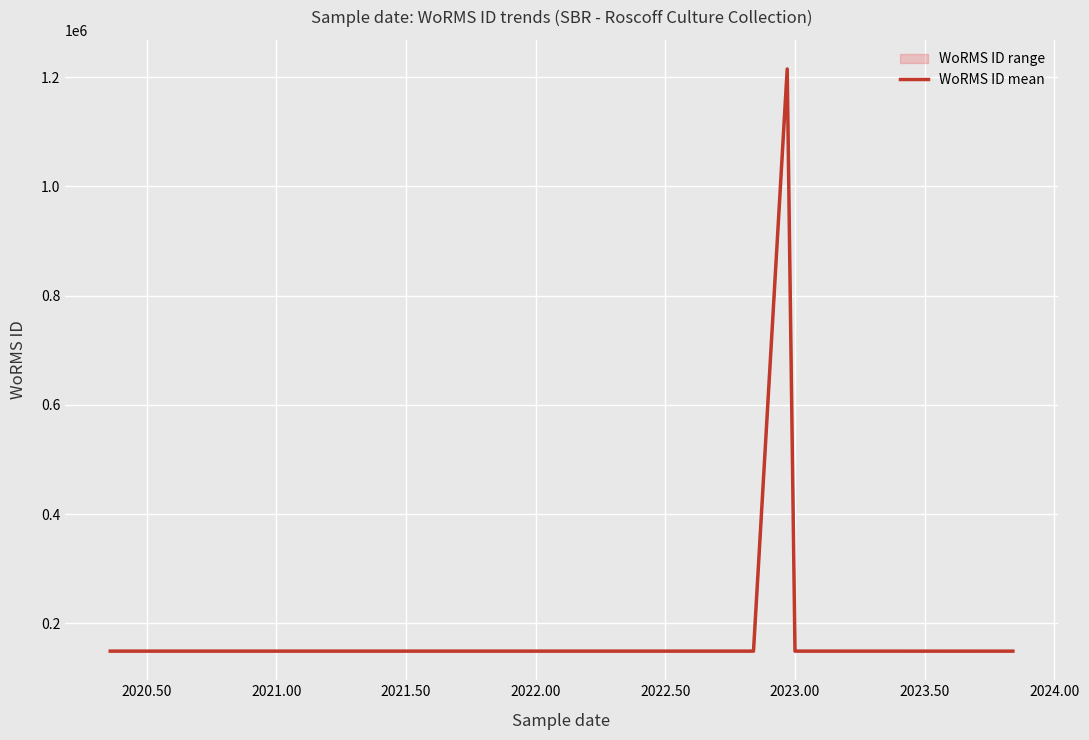

What is the minimum value shown in the chart?

149003